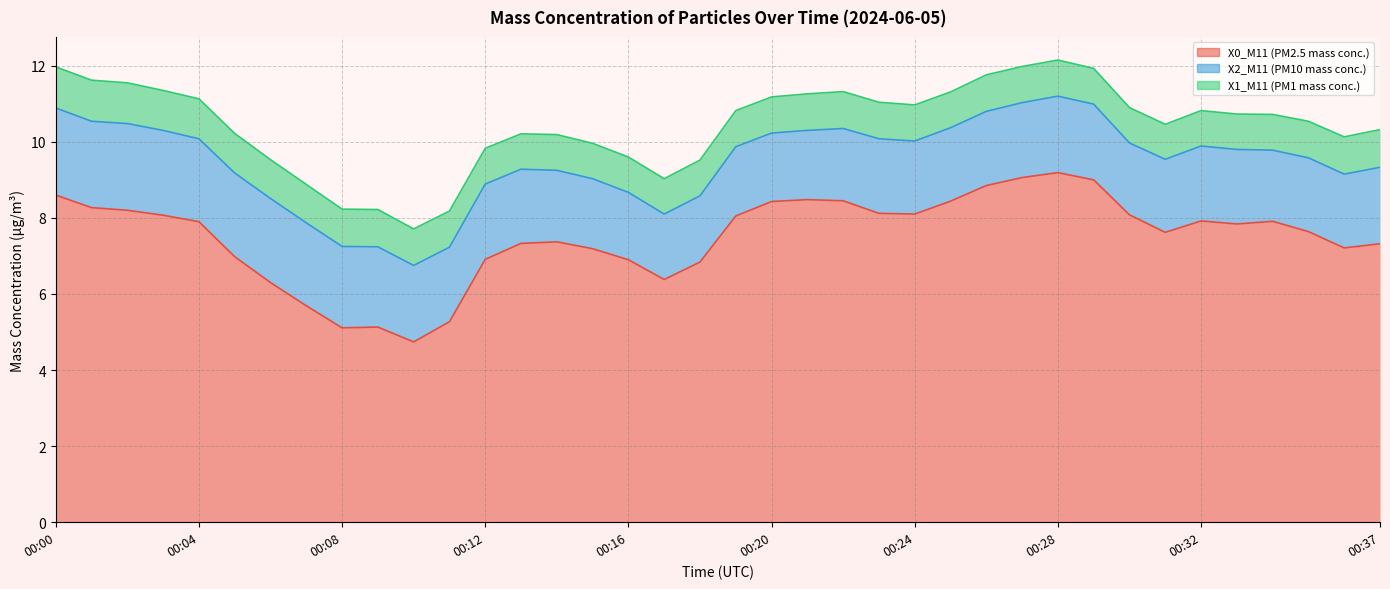

What is the value of the X2_M11 (PM10 mass conc.) point at the 32nd from the left?

1.9